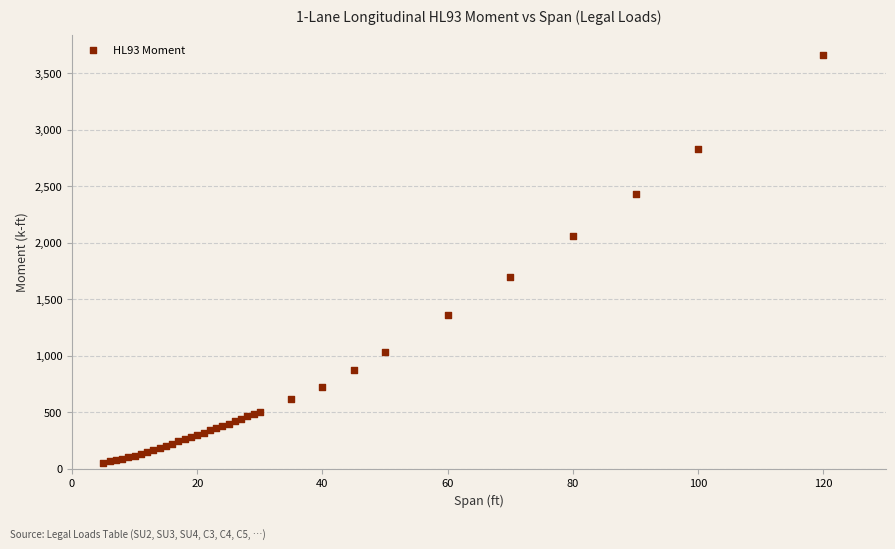

What Y value in the scatter plot is closest to 1855?

1701.4